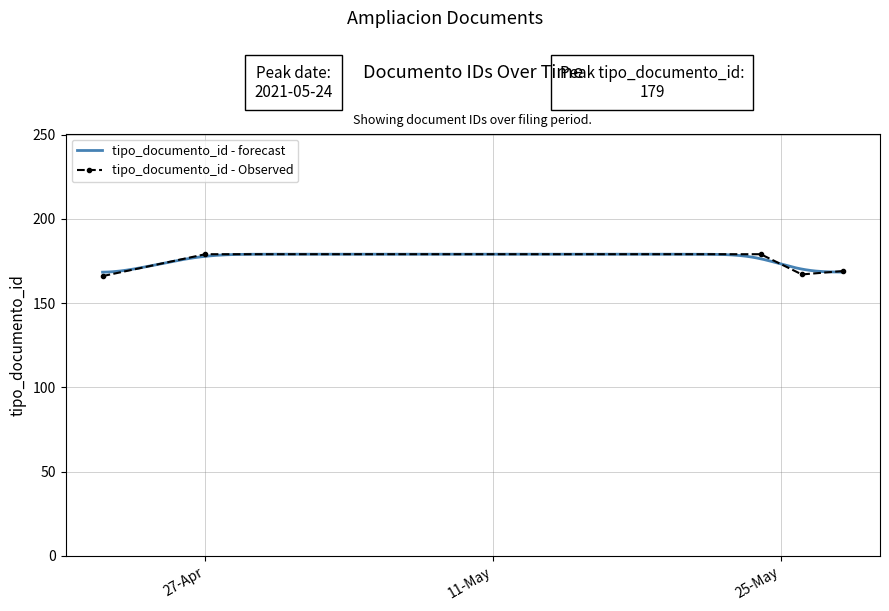

The value at 2021-04-27 is 179. True or false?

True